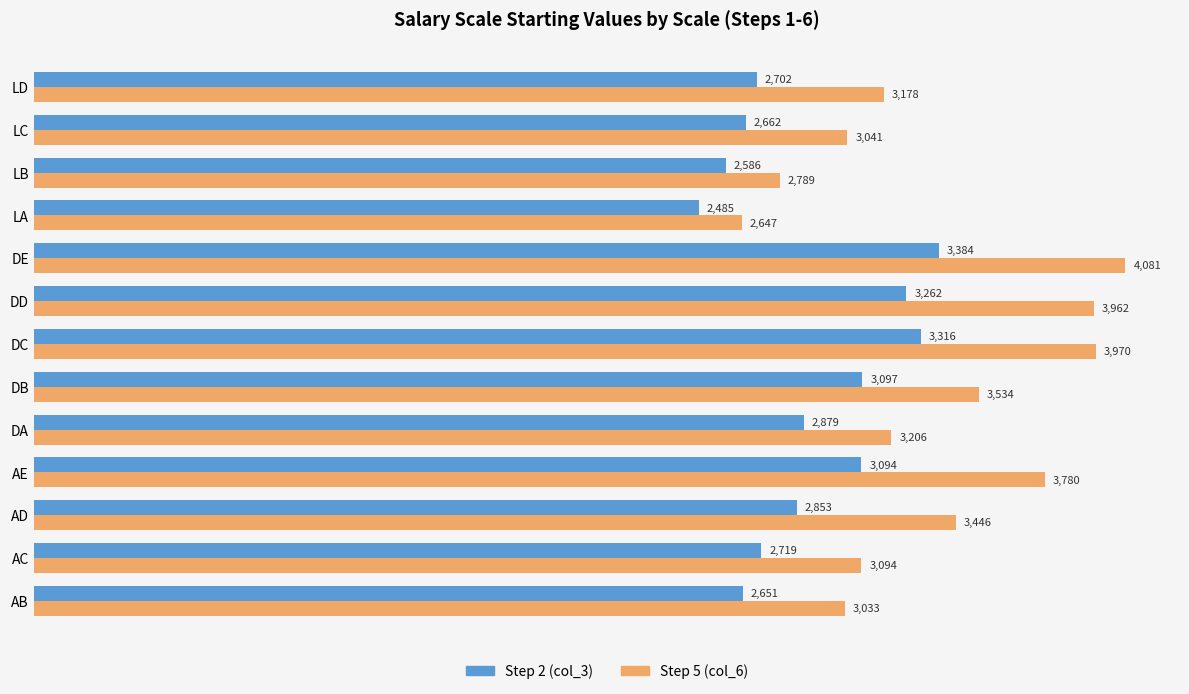

List the labels in order of Step 5 (col_6) value, smallest first.

LA, LB, AB, LC, AC, LD, DA, AD, DB, AE, DD, DC, DE